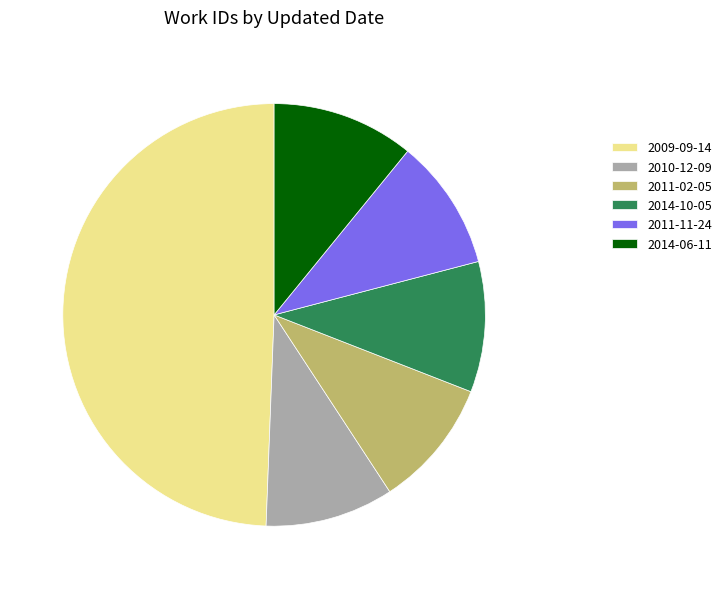

Combined, do 2011-11-24 and 2014-10-05 account for over 50%?

No